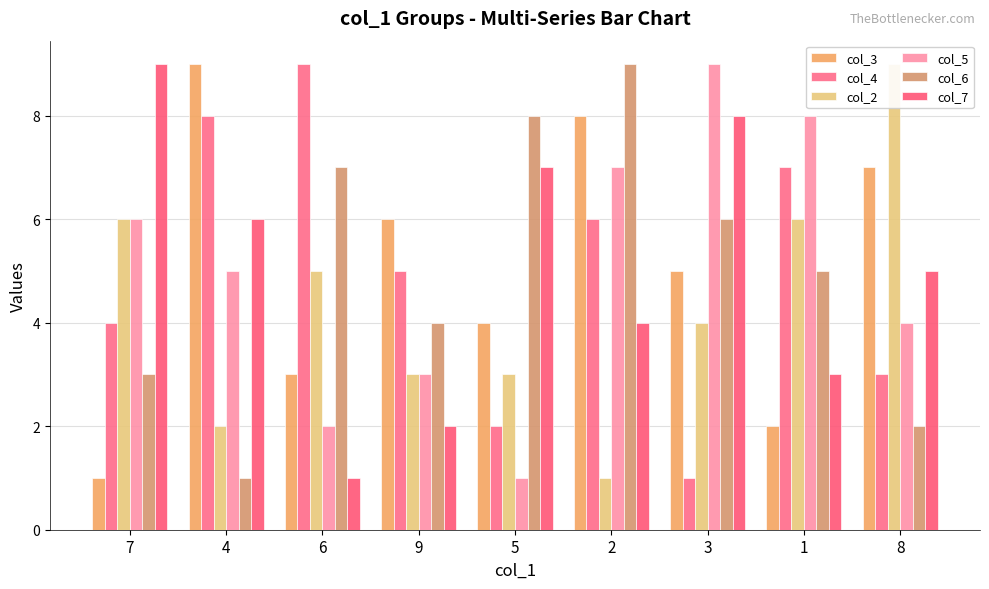

Which series changed the most between 4 and 8?

col_2